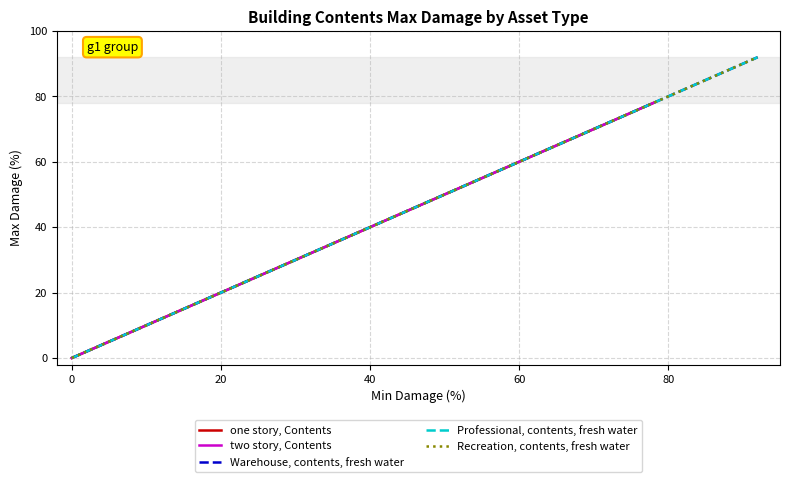

Reading left to right, list all the values displayed in this chart.

one story, Contents: 0	78
two story, Contents: 0	78
Warehouse, contents, fresh water: 0	92
Professional, contents, fresh water: 0	92
Recreation, contents, fresh water: 0	92